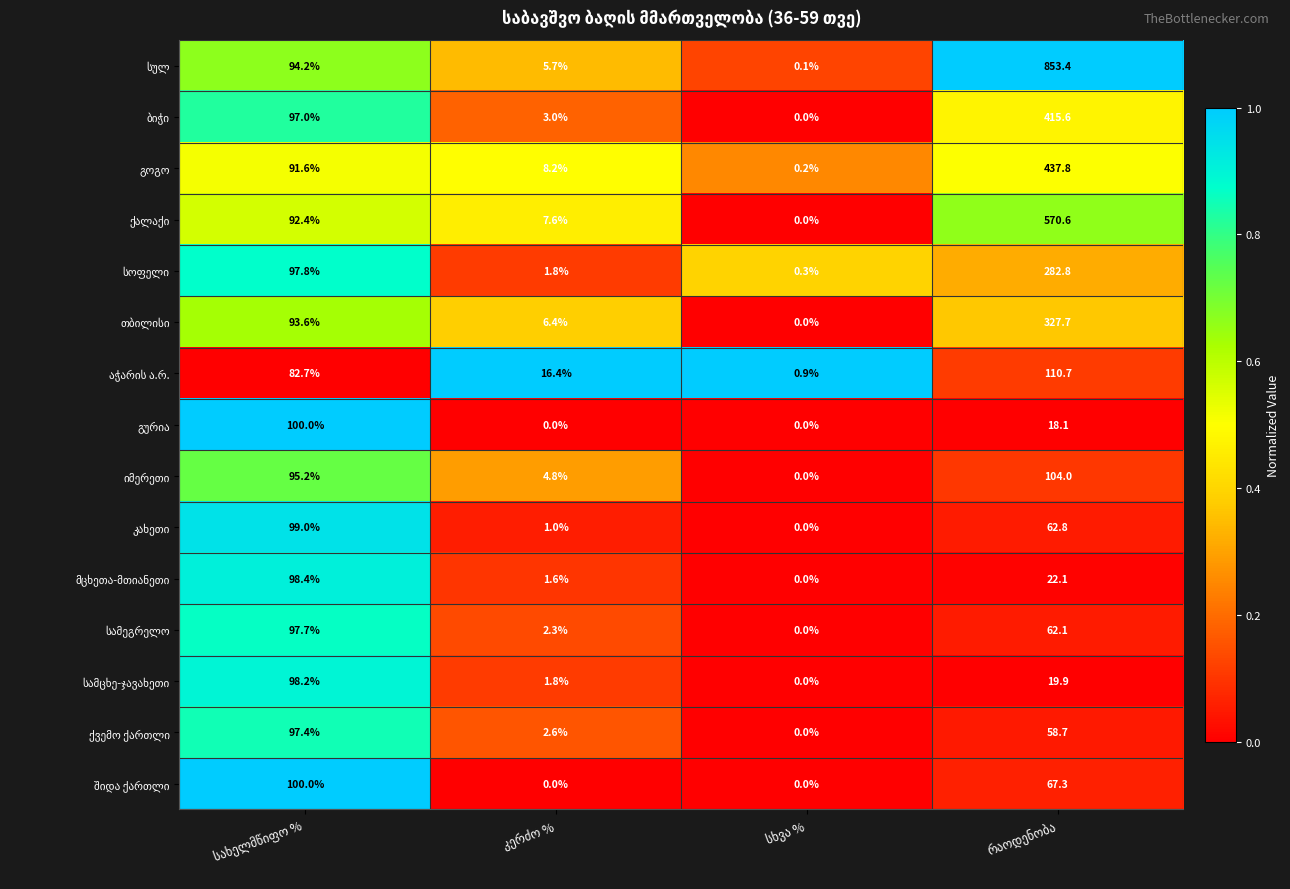

What is the maximum value shown in the chart?

853.4